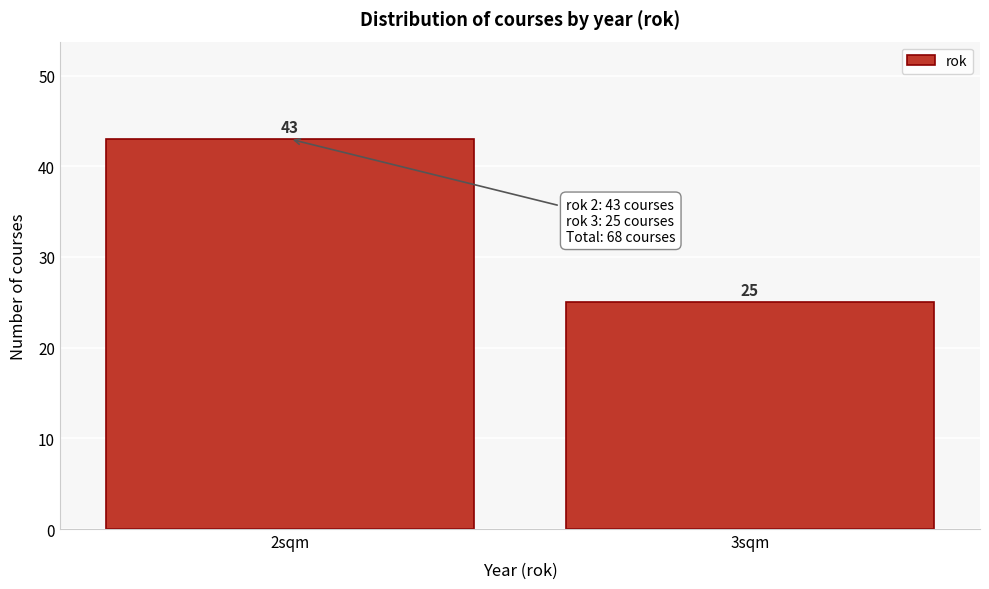

Reading right to left, extract all data points from this chart.

25	43